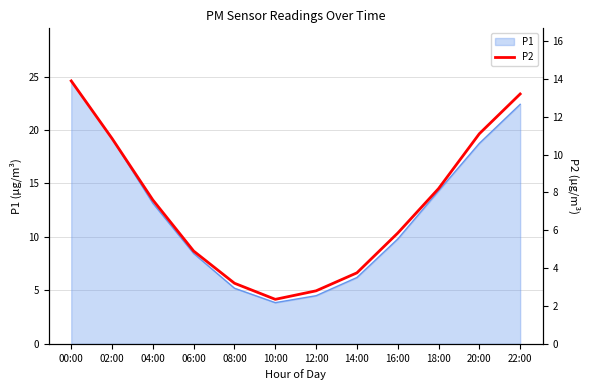

How many data points does each series have?

12